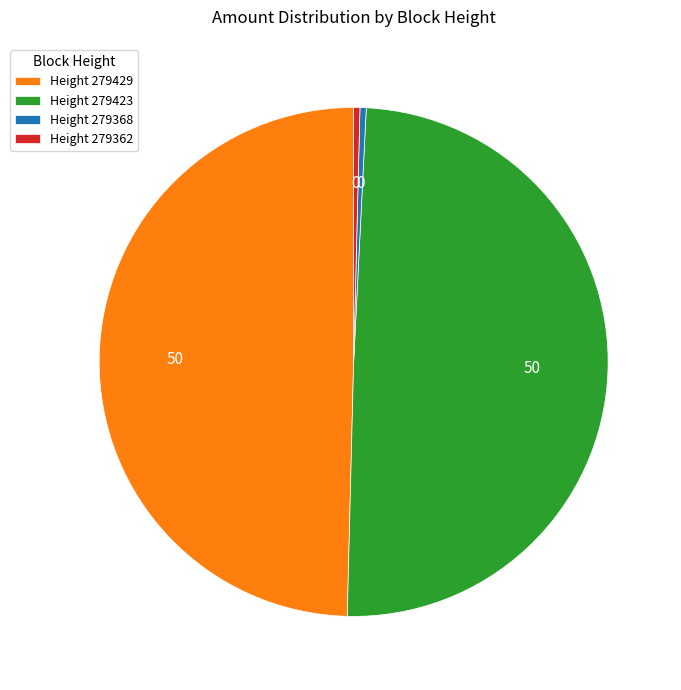

Does Height 279368 represent more than half of the total?

No